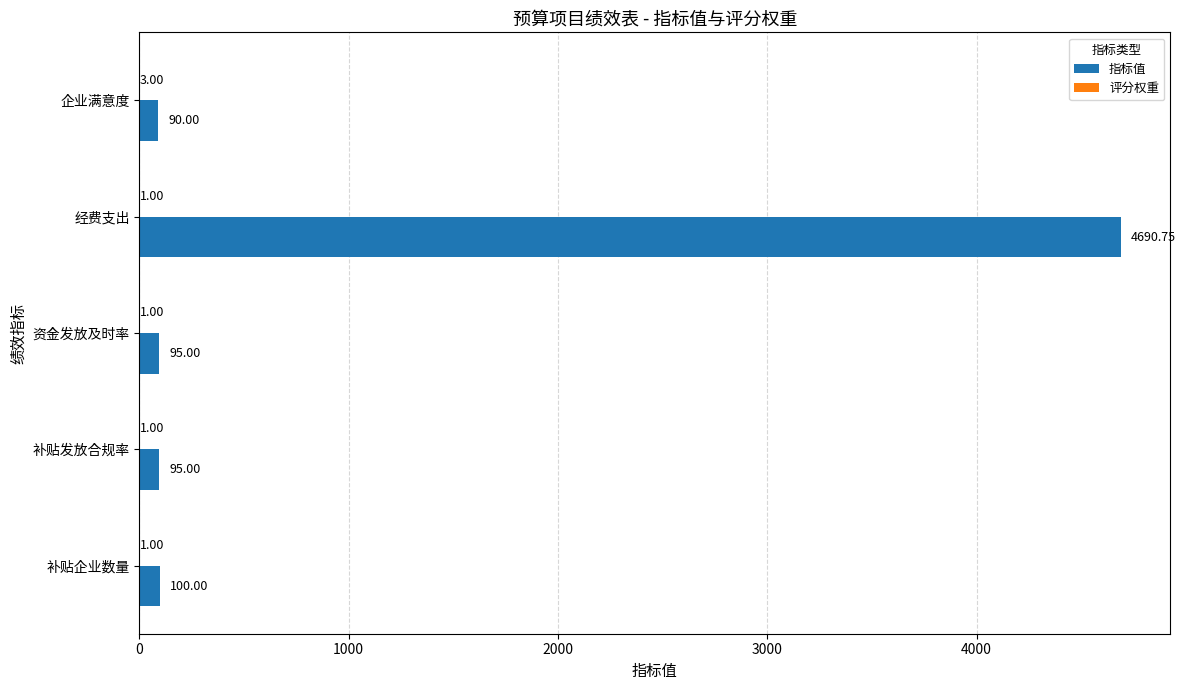

Count the number of categories in the chart.

5